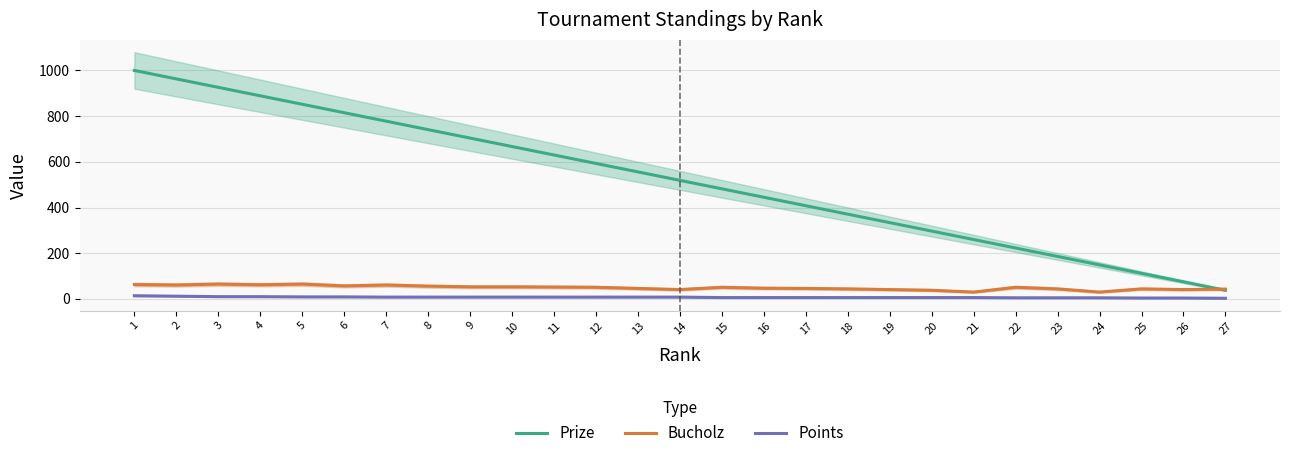

Does the chart display data point markers on the line(s)?

No